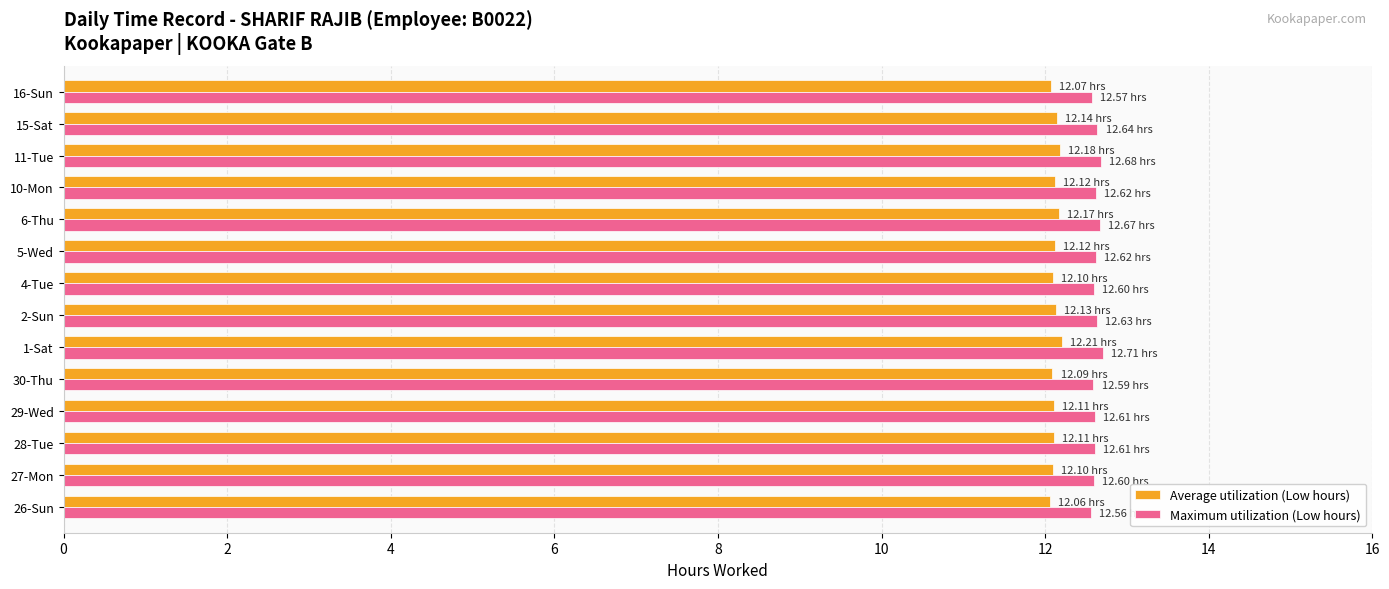

What is the sum of all Maximum utilization (Low hours) values?

176.7